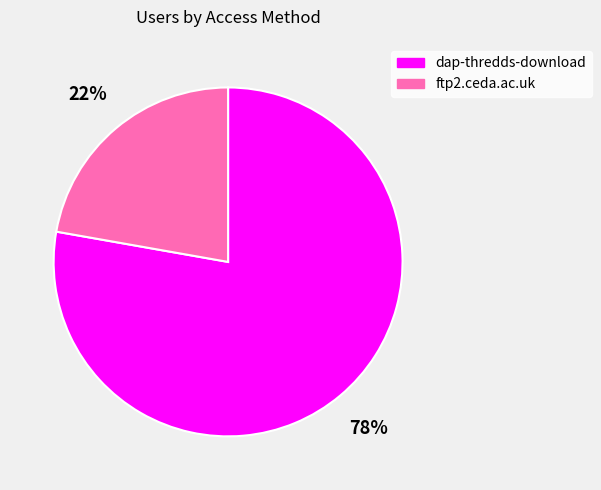

Count the number of slices in the pie.

2